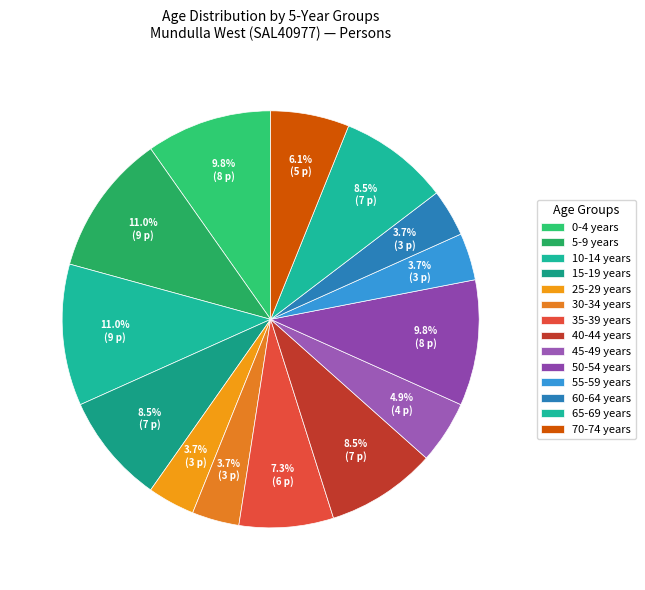

How much of the chart is everything except 45-49 years?

95.1%